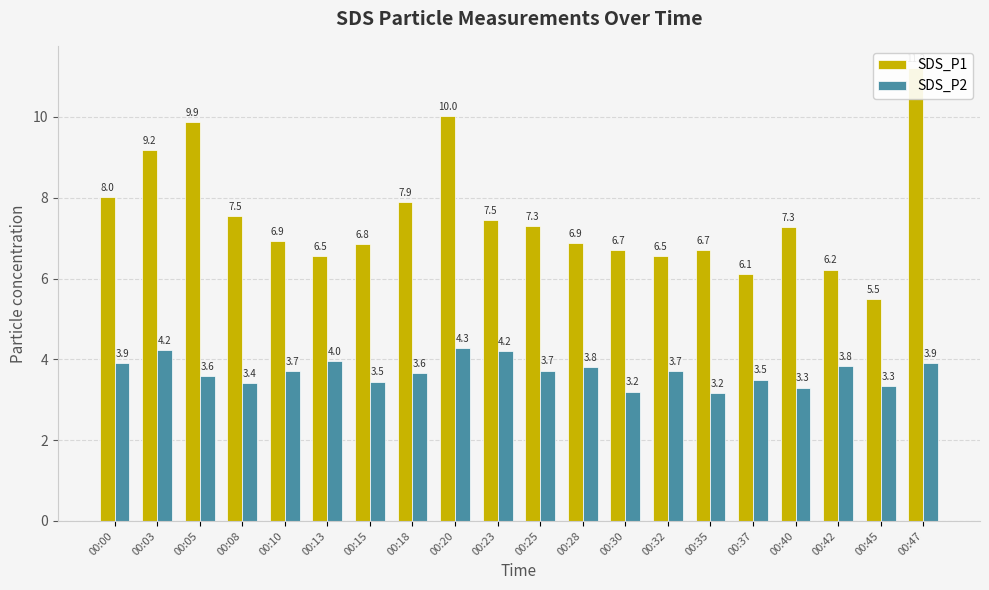

How many values in the SDS_P1 series are below 7?

10